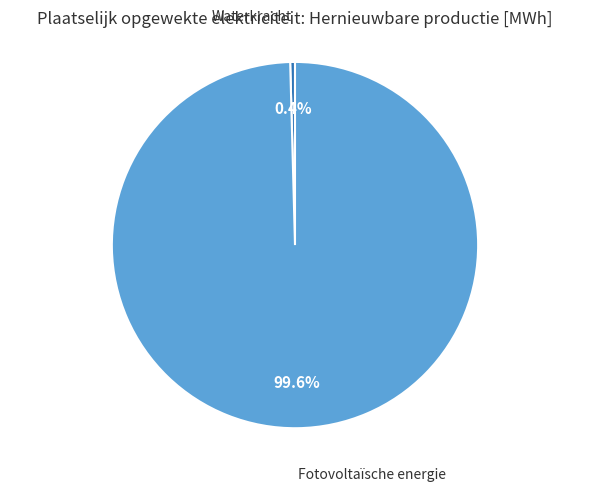

How many segments does this pie chart have?

2